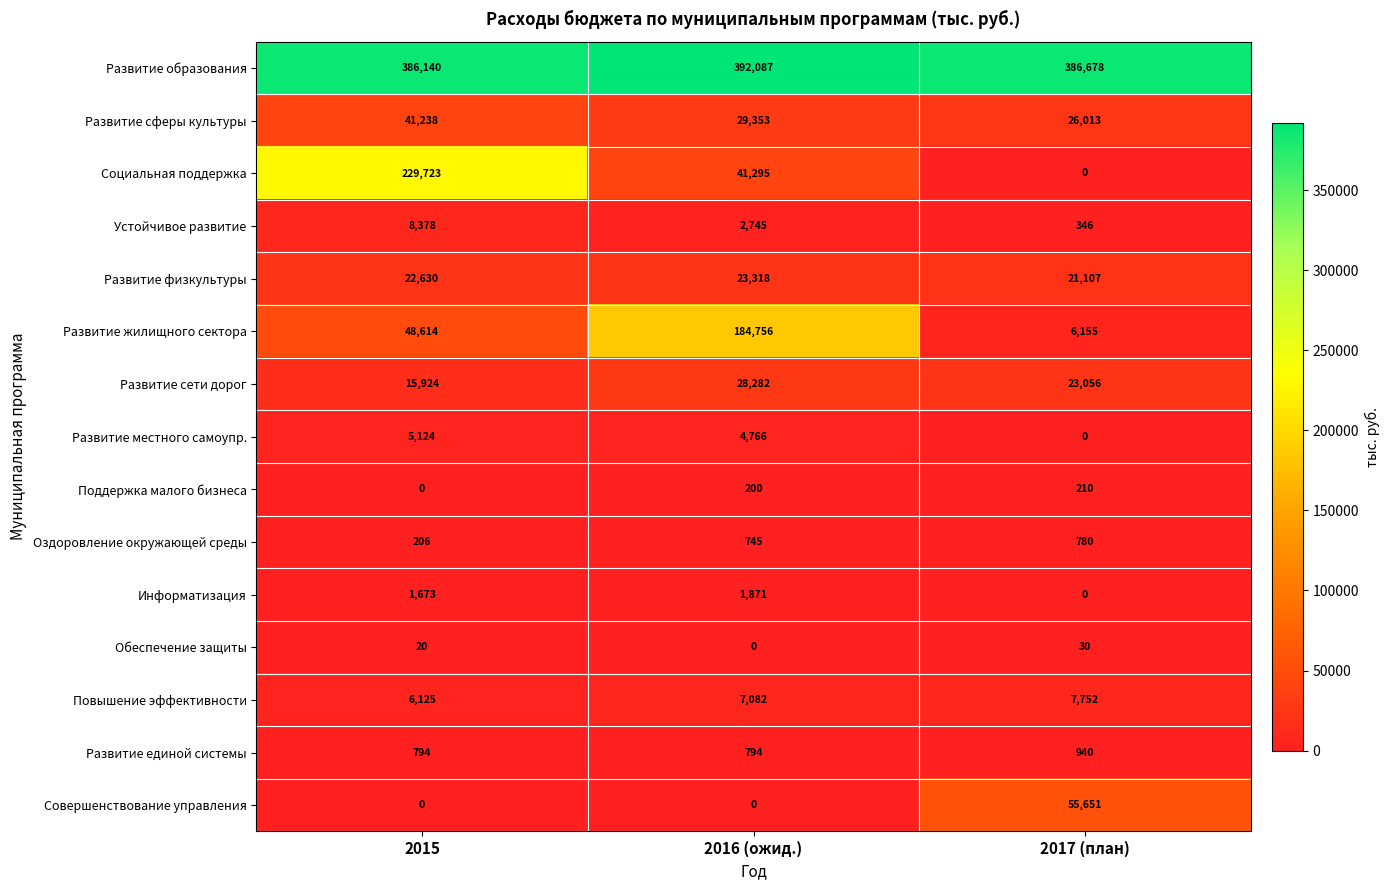

List the series in order of their peak value, lowest first.

Обеспечение защиты, Поддержка малого бизнеса, Оздоровление окружающей среды, Развитие единой системы, Информатизация, Развитие местного самоупр., Повышение эффективности, Устойчивое развитие, Развитие физкультуры, Развитие сети дорог, Развитие сферы культуры, Совершенствование управления, Развитие жилищного сектора, Социальная поддержка, Развитие образования